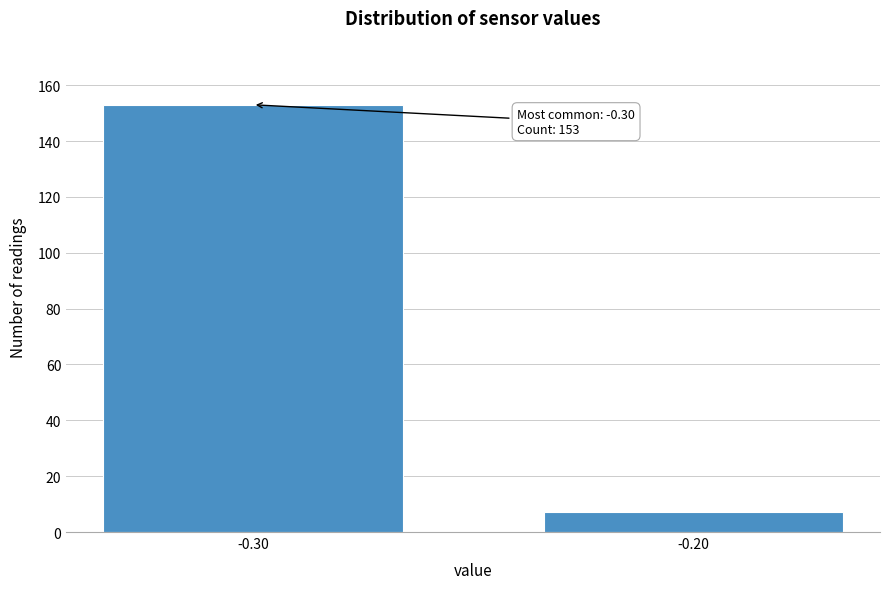

Reading left to right, list all the values displayed in this chart.

-0.30=153	-0.20=7